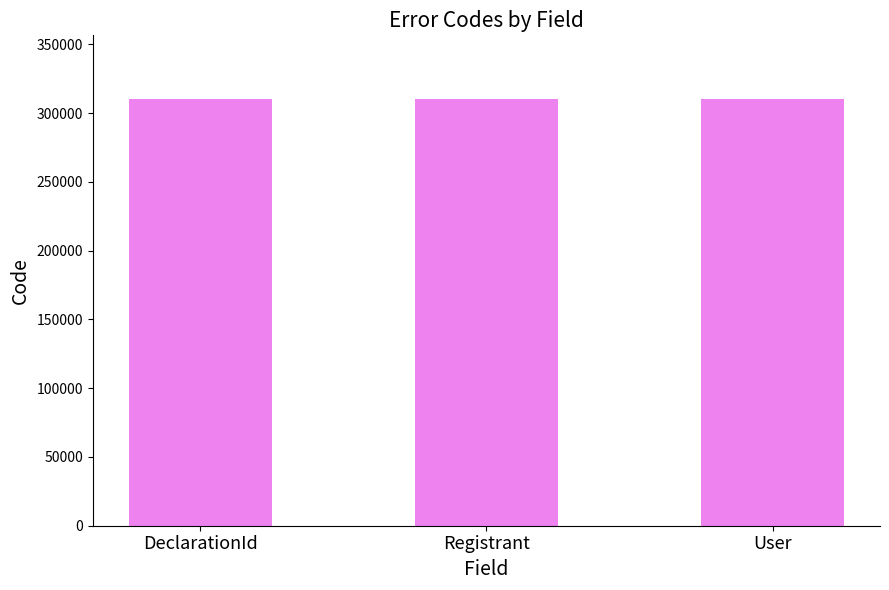

What is the sum of all values?

930307